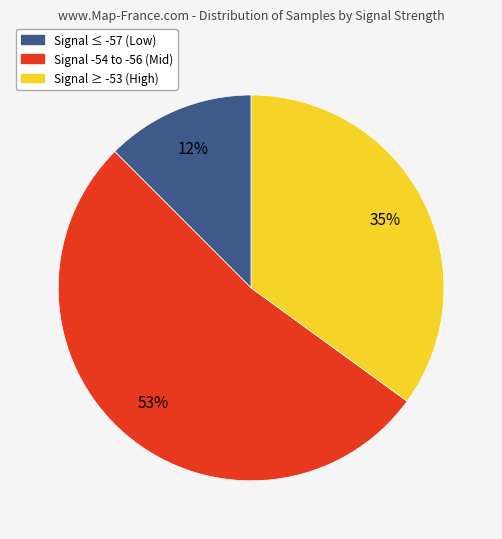

To the nearest percent, what is the average slice percentage?

33%